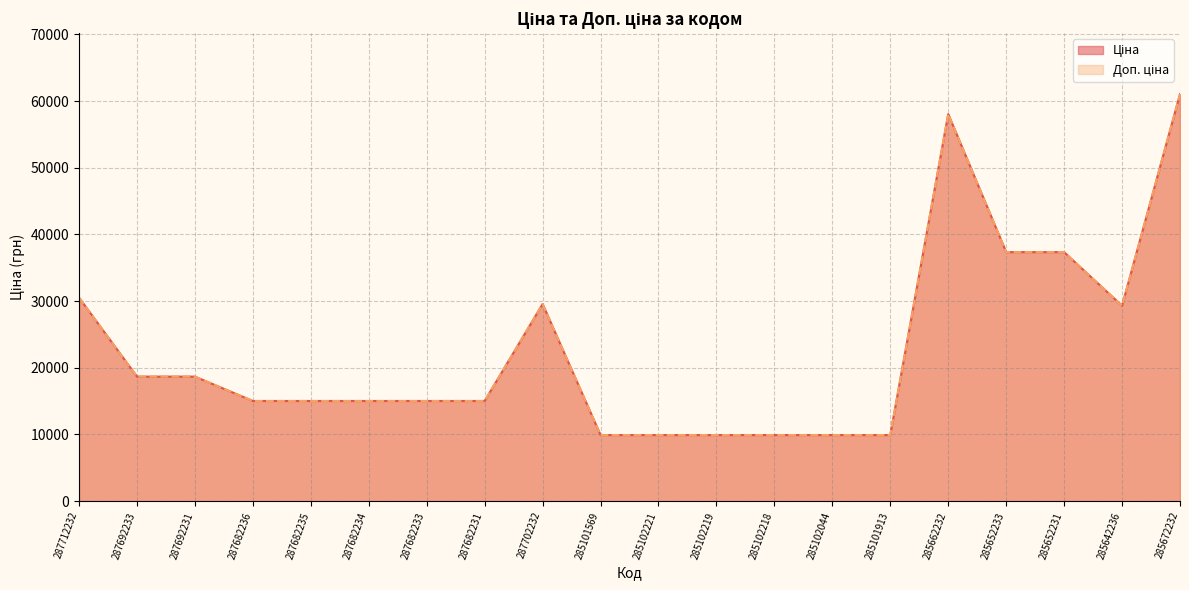

Reading left to right, what are all the values shown in this chart?

Ціна: 30512.3	18671.5	18671.5	15019.2	15019.2	15019.2	15019.2	15019.2	29548.9	9908.5	9908.5	9908.5	9908.5	9908.5	9908.5	58037.0	37343.0	37343.0	29294.9	61024.7
Доп. ціна: 30512.3	18671.5	18671.5	15019.2	15019.2	15019.2	15019.2	15019.2	29548.9	9908.5	9908.5	9908.5	9908.5	9908.5	9908.5	58037.0	37343.0	37343.0	29294.9	61024.7